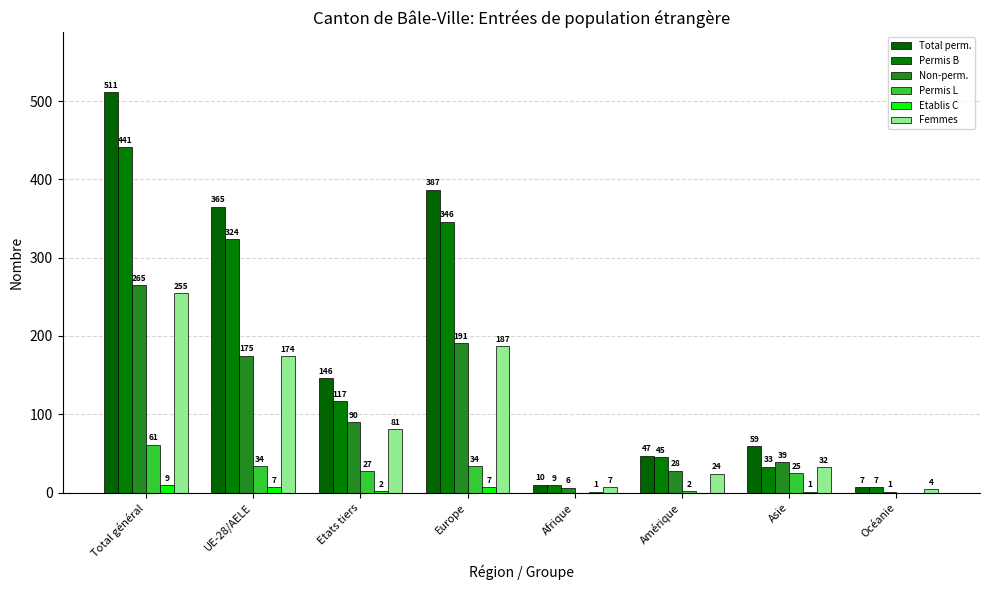

Between Afrique and Asie, which series saw the biggest shift?

Total perm.